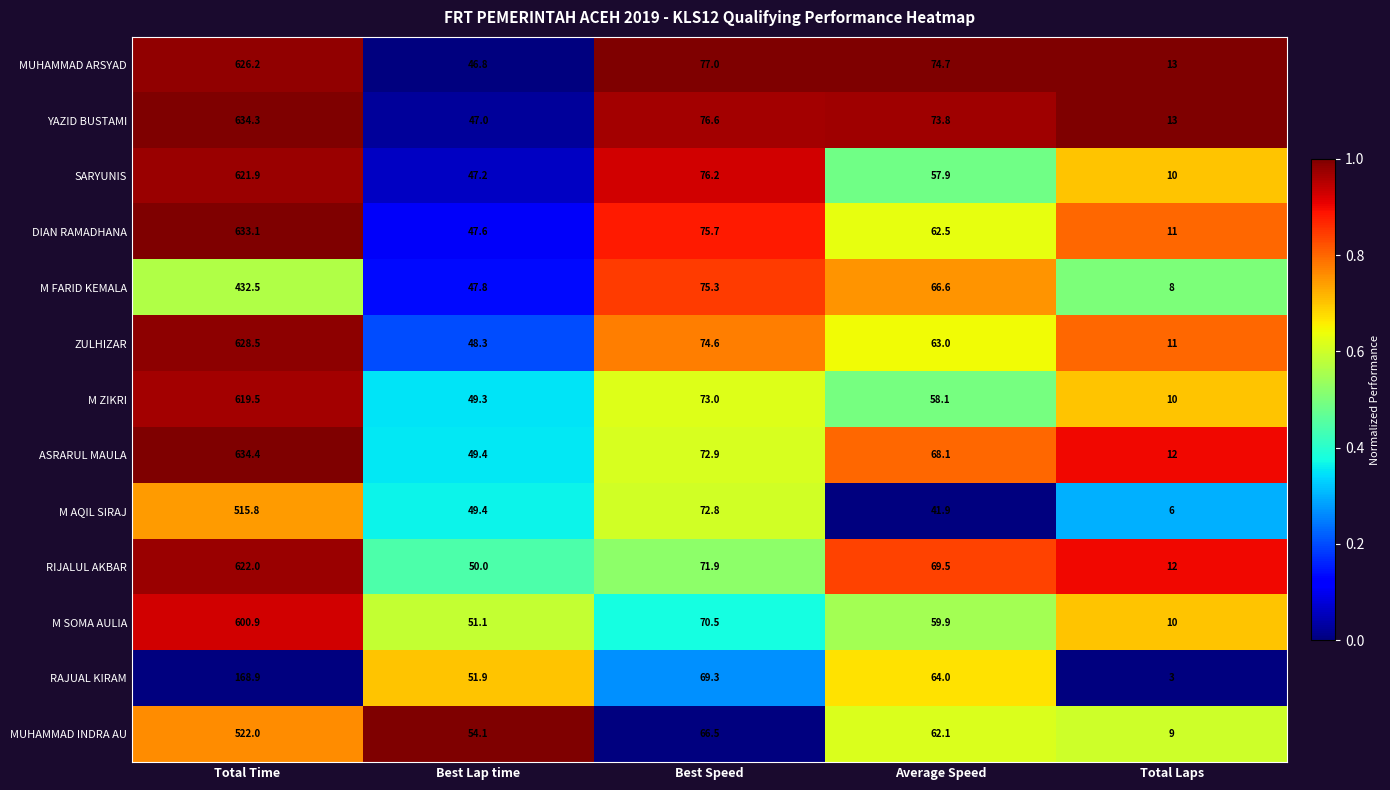

What is the difference between the MUHAMMAD ARSYAD values at Total Laps and Best Lap time?

33.8